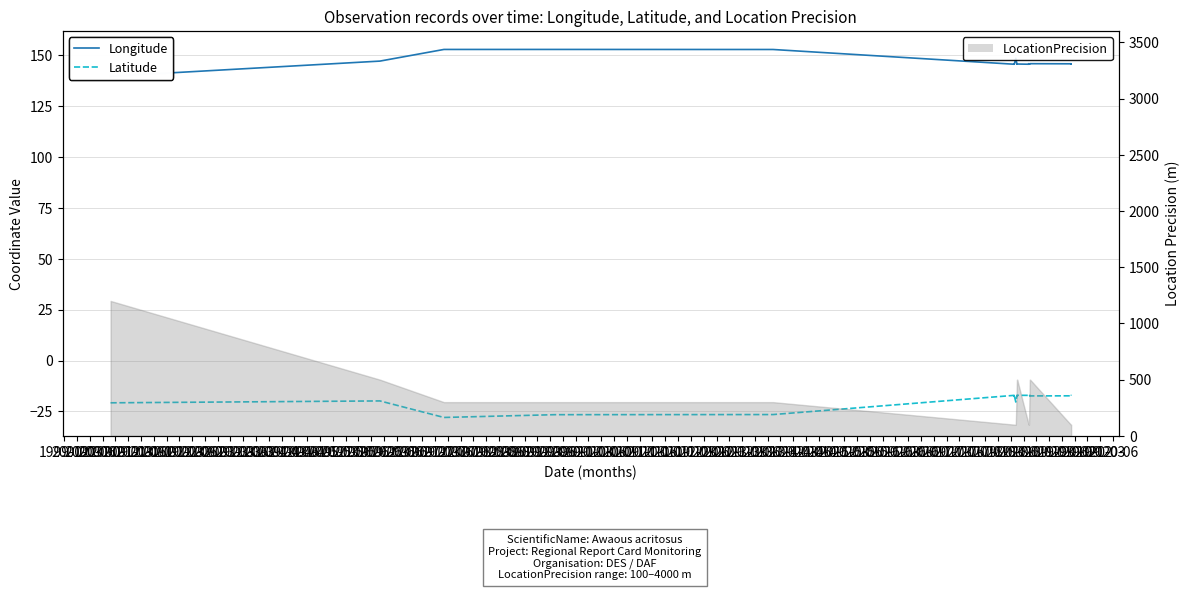

The value of Latitude at 2008-12 is -26.6. True or false?

False